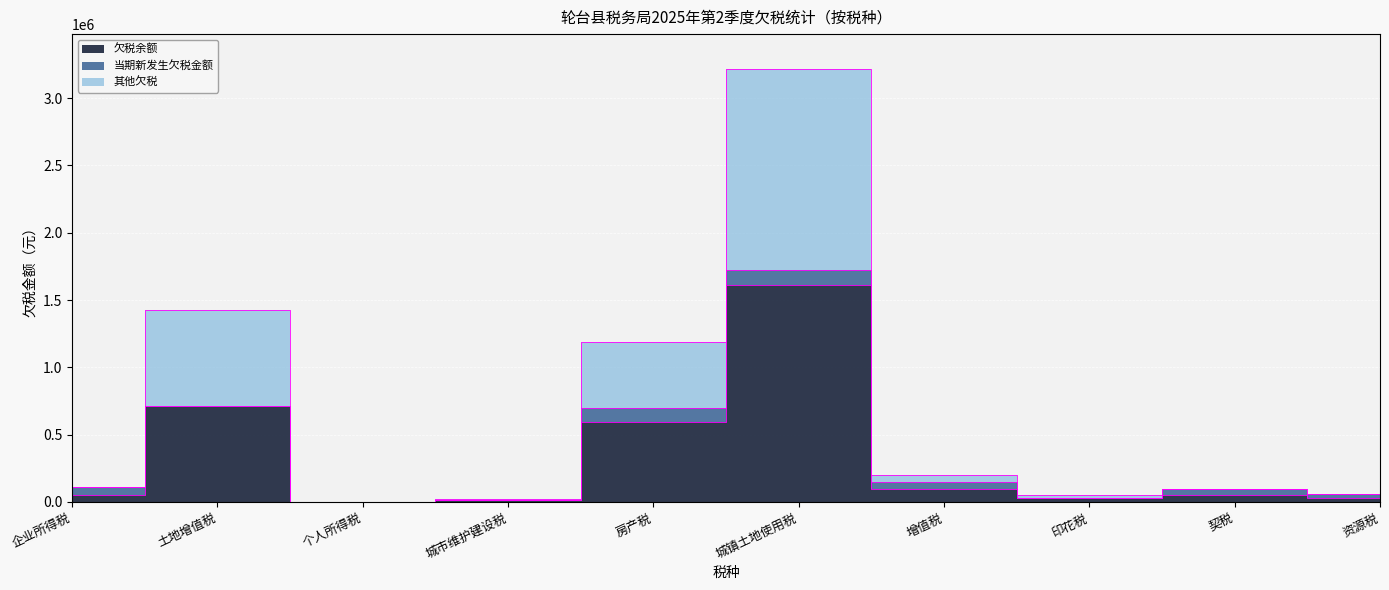

At which category does 欠税余额 reach its first local peak?

土地增值税